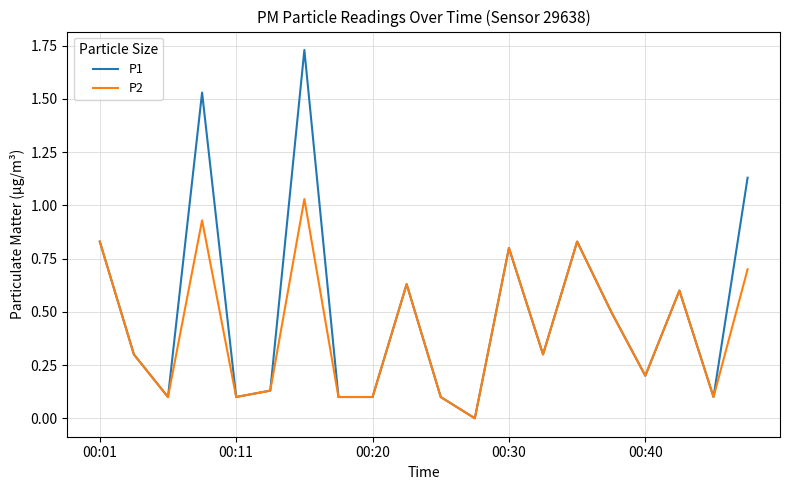

What is the average value of the P1 series?

0.5